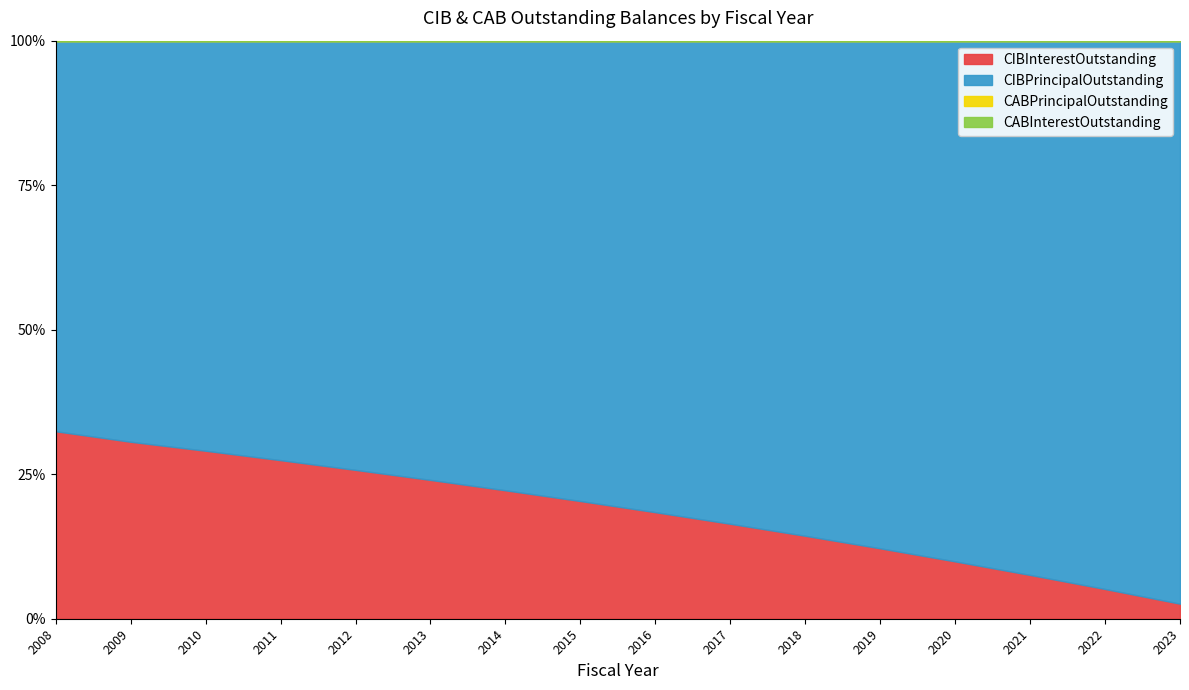

Does the chart have visible grid lines?

No